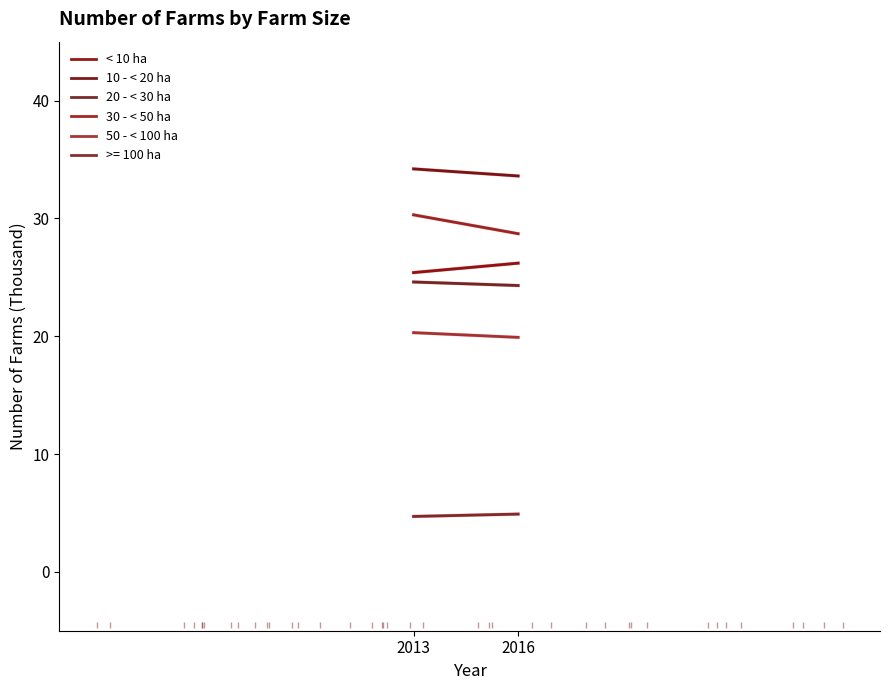

How many lines are shown in the chart?

5